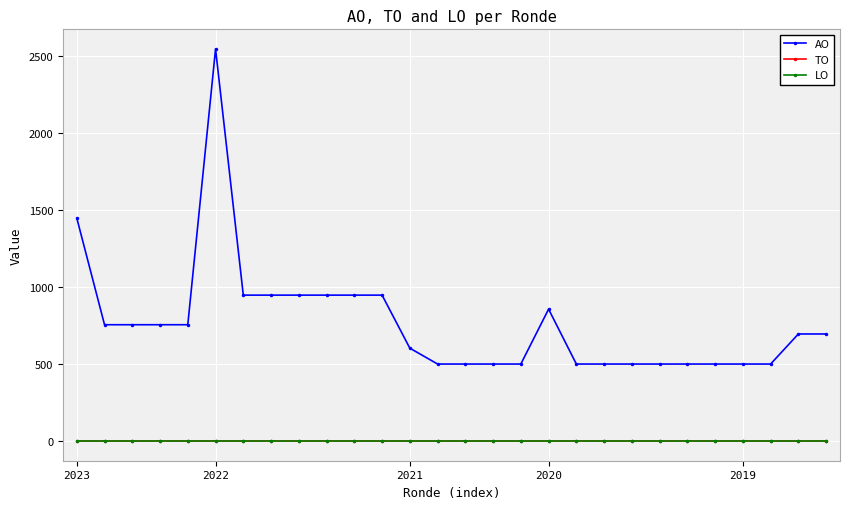

Is this an area chart (filled region under the line)?

No